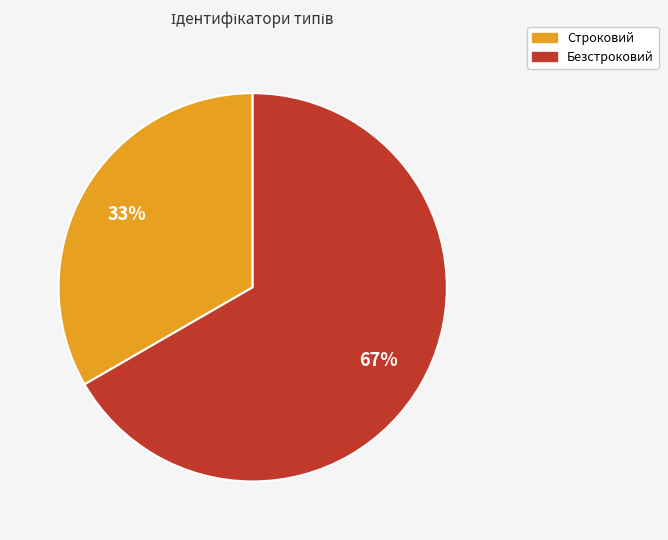

What is the smallest slice in the pie chart?

Строковий